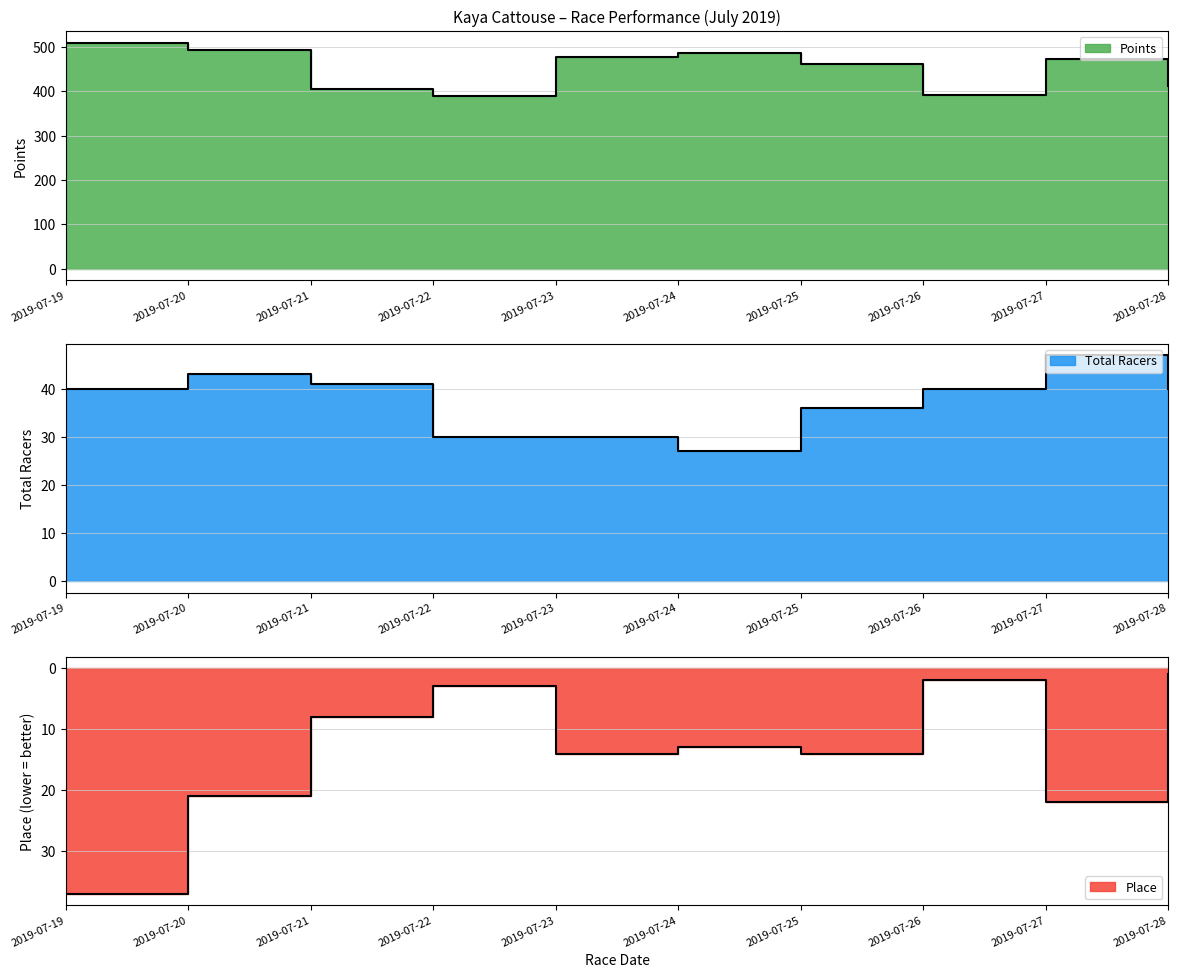

Reading left to right, list all the values displayed in this chart.

Points: 2019-07-19=510.2	2019-07-20=494.4	2019-07-21=405.1	2019-07-22=389.6	2019-07-23=476.5	2019-07-24=485.6	2019-07-25=461.0	2019-07-26=391.5	2019-07-27=473.2	2019-07-28=411.4
Place: 2019-07-19=37.0	2019-07-20=21.0	2019-07-21=8.0	2019-07-22=3.0	2019-07-23=14.0	2019-07-24=13.0	2019-07-25=14.0	2019-07-26=2.0	2019-07-27=22.0	2019-07-28=1.0
Total Racers: 2019-07-19=40.0	2019-07-20=43.0	2019-07-21=41.0	2019-07-22=30.0	2019-07-23=30.0	2019-07-24=27.0	2019-07-25=36.0	2019-07-26=40.0	2019-07-27=47.0	2019-07-28=40.0